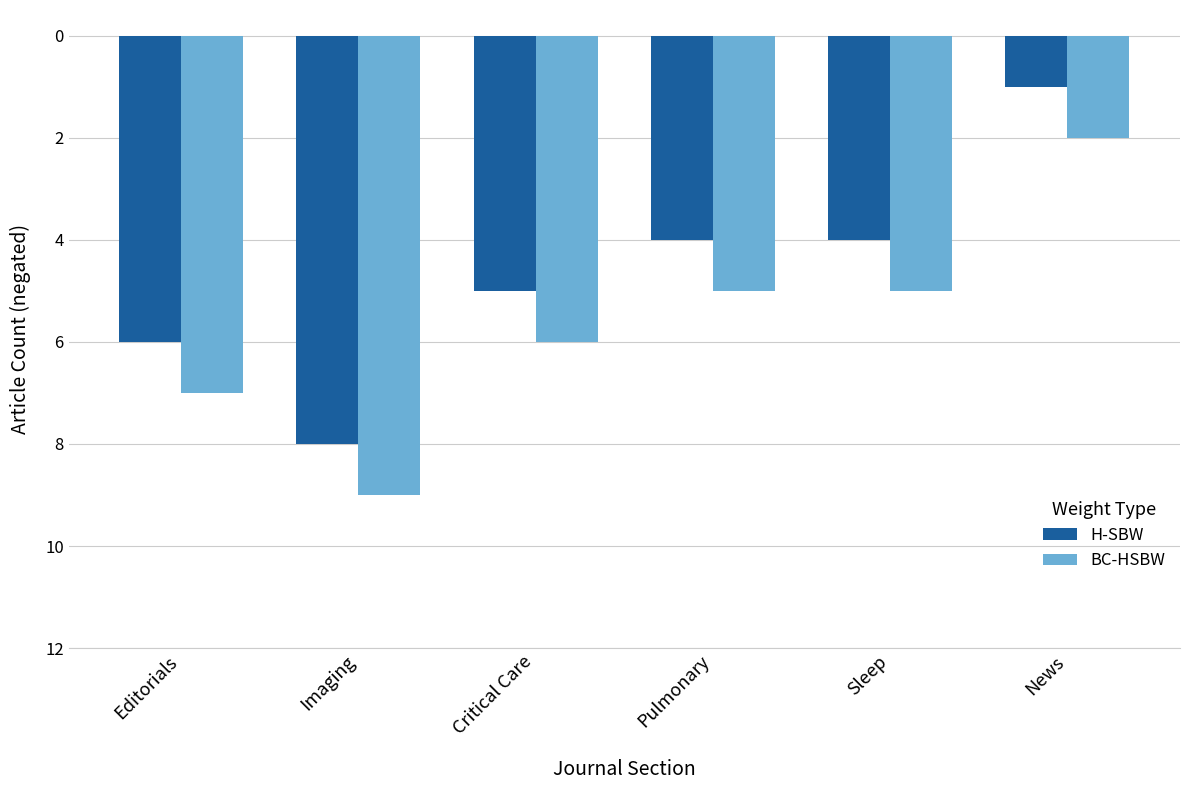

What are all the series names shown in the legend?

H-SBW, BC-HSBW